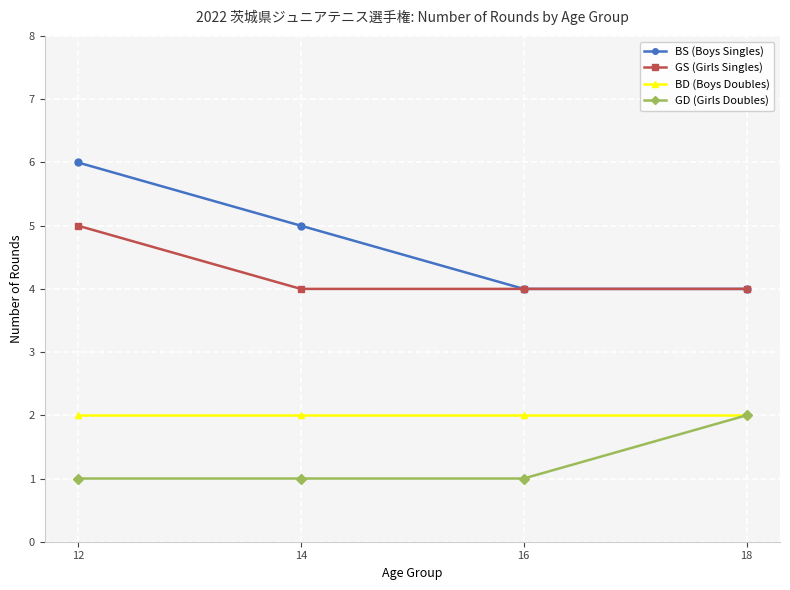

True or false: BD (Boys Doubles) and BS (Boys Singles) cross at least once.

False